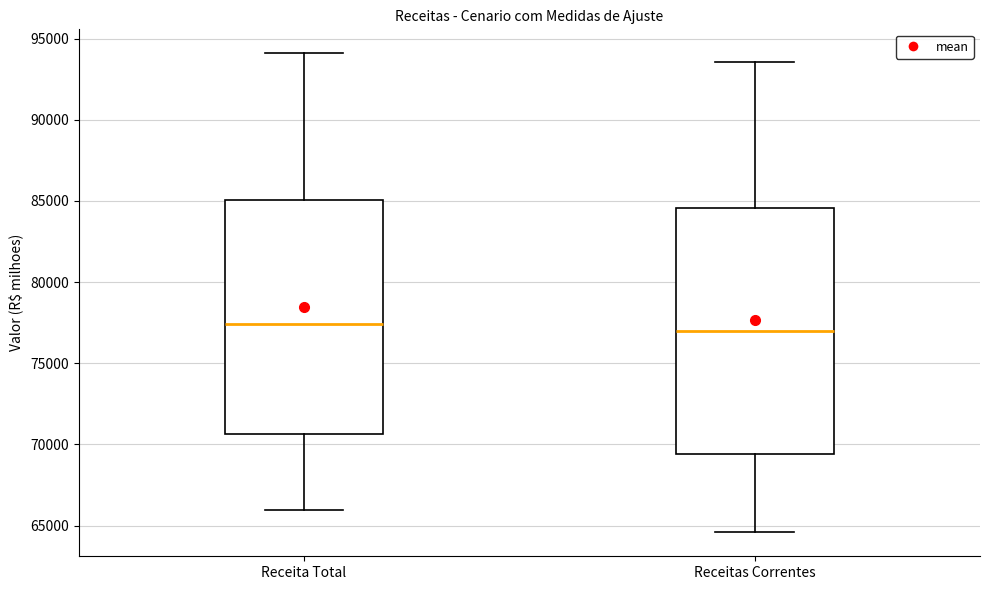

Reading left to right, read every box against the y-axis: the position of its median line, the range the box covers, and the ends of its whiskers. The values are not printed on the chart, so give them approximately, as read against the axis.

Receita Total: median 77500, box 70500 to 85000, whiskers 66000 to 94000
Receitas Correntes: median 77000, box 69500 to 84500, whiskers 64500 to 93500